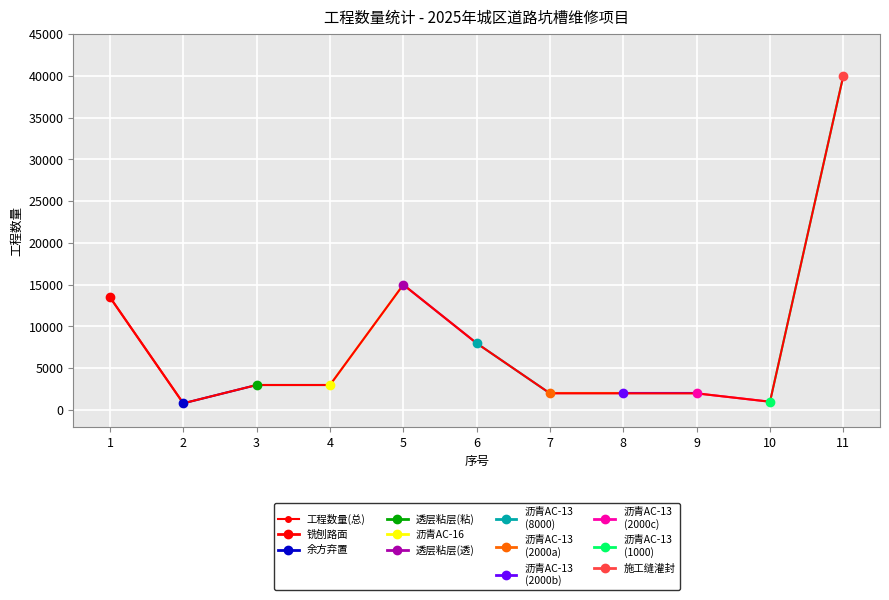

Count the number of values greater than 3000.

4